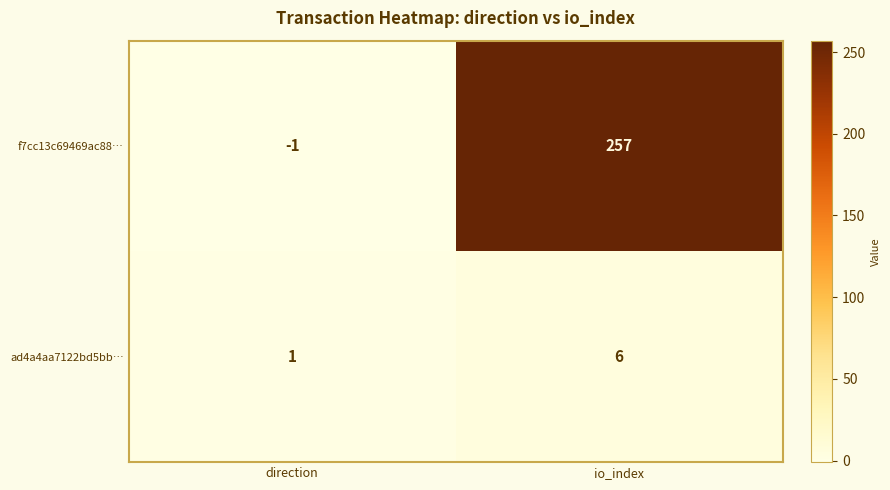

The value of ad4a4aa7122bd5bb… at io_index is 6. True or false?

True